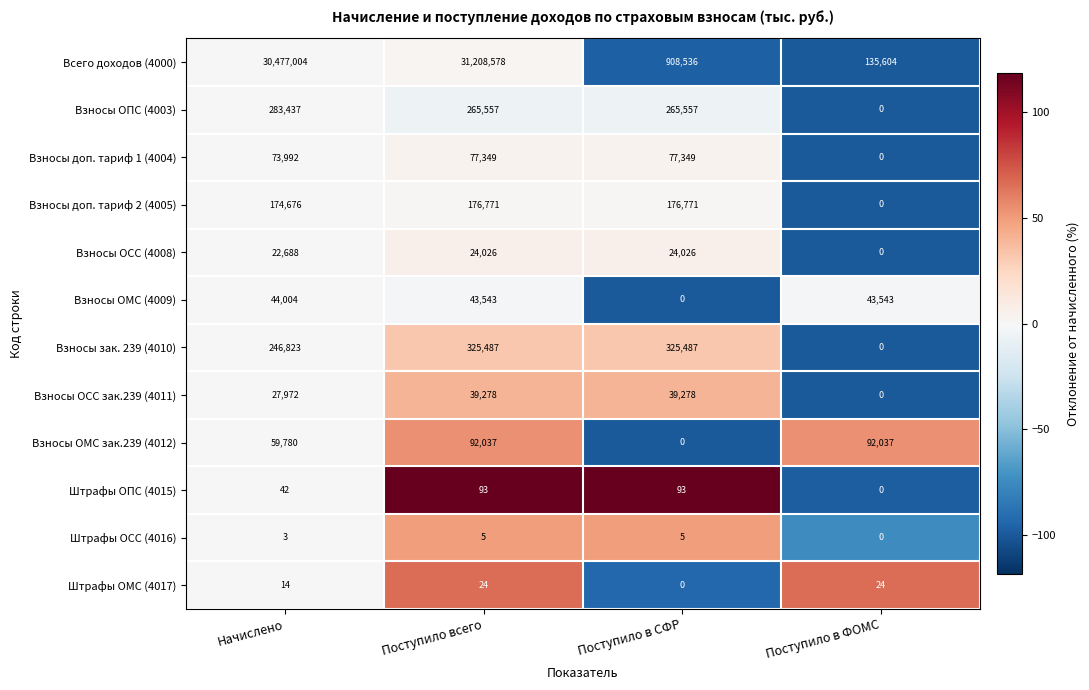

At which category does the chart reach its peak across all series?

Поступило всего